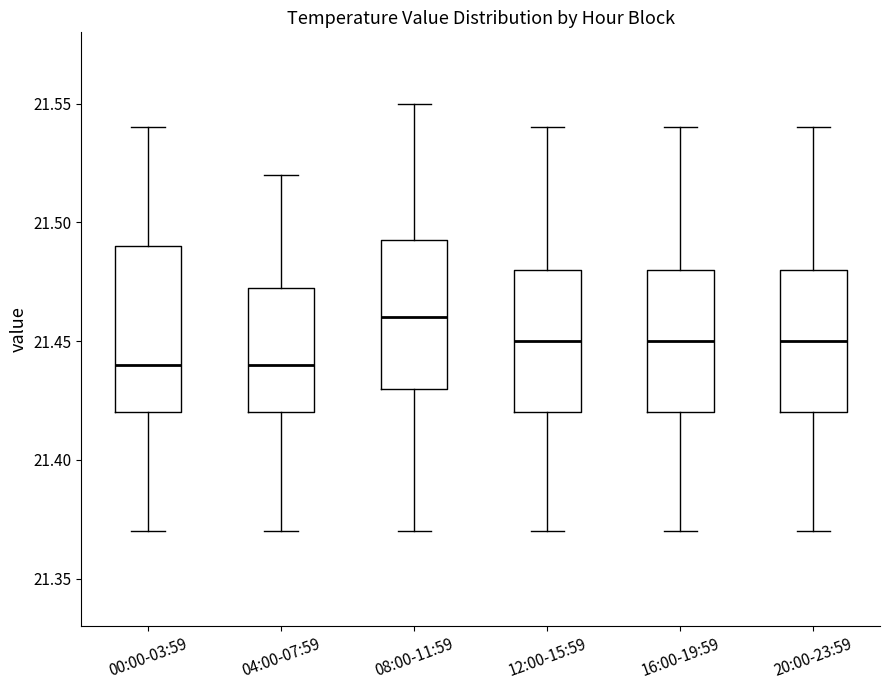

Where is the upper edge of the box for 04:00-07:59 on the y-axis? The values are not printed on the chart, so give them approximately, as read against the axis.

21.475